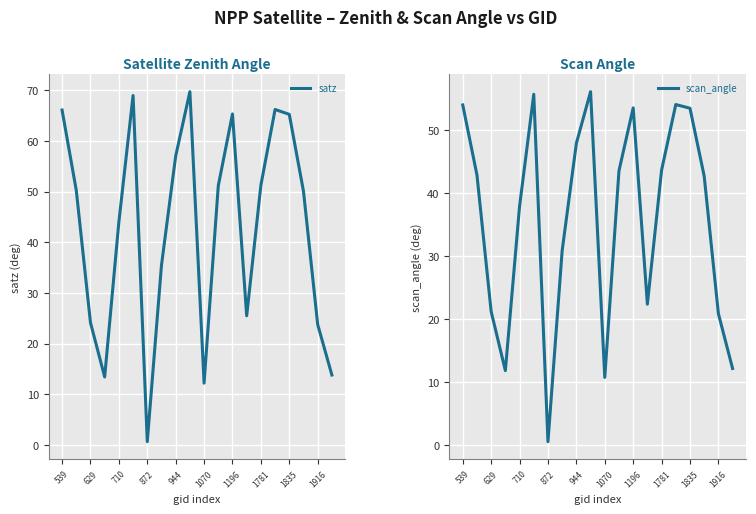

The value of satz at 629 is 8.7. True or false?

False